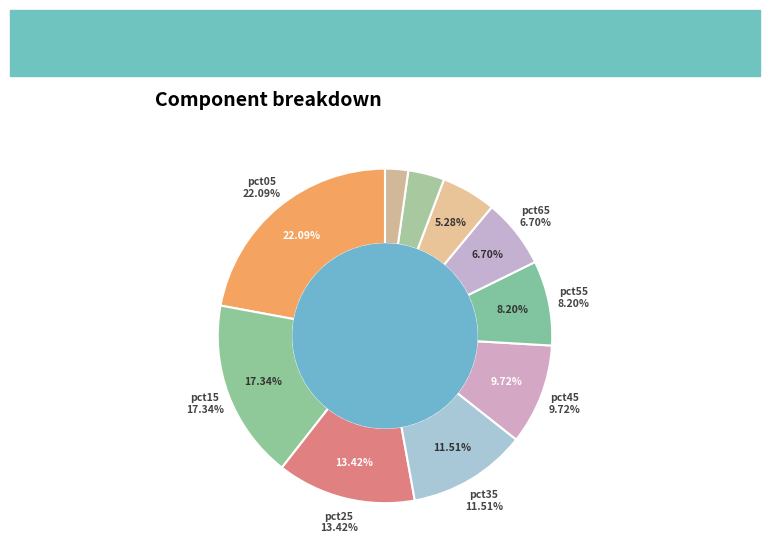

To the nearest percent, what is the difference between the pct75 and pct25 slice percentages?

8%